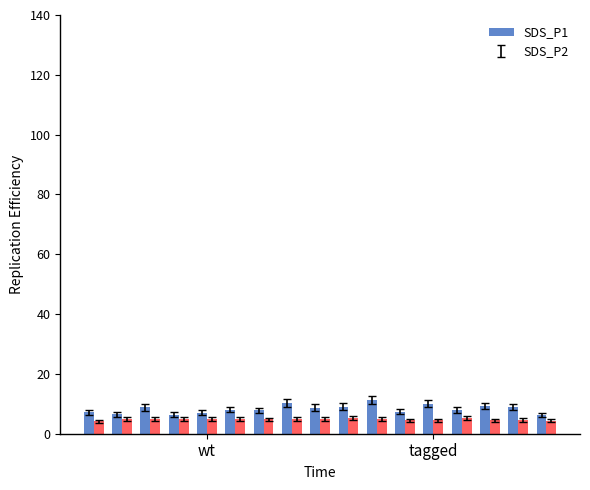

Rank the series by their maximum value, from highest to lowest.

SDS_P1, SDS_P2